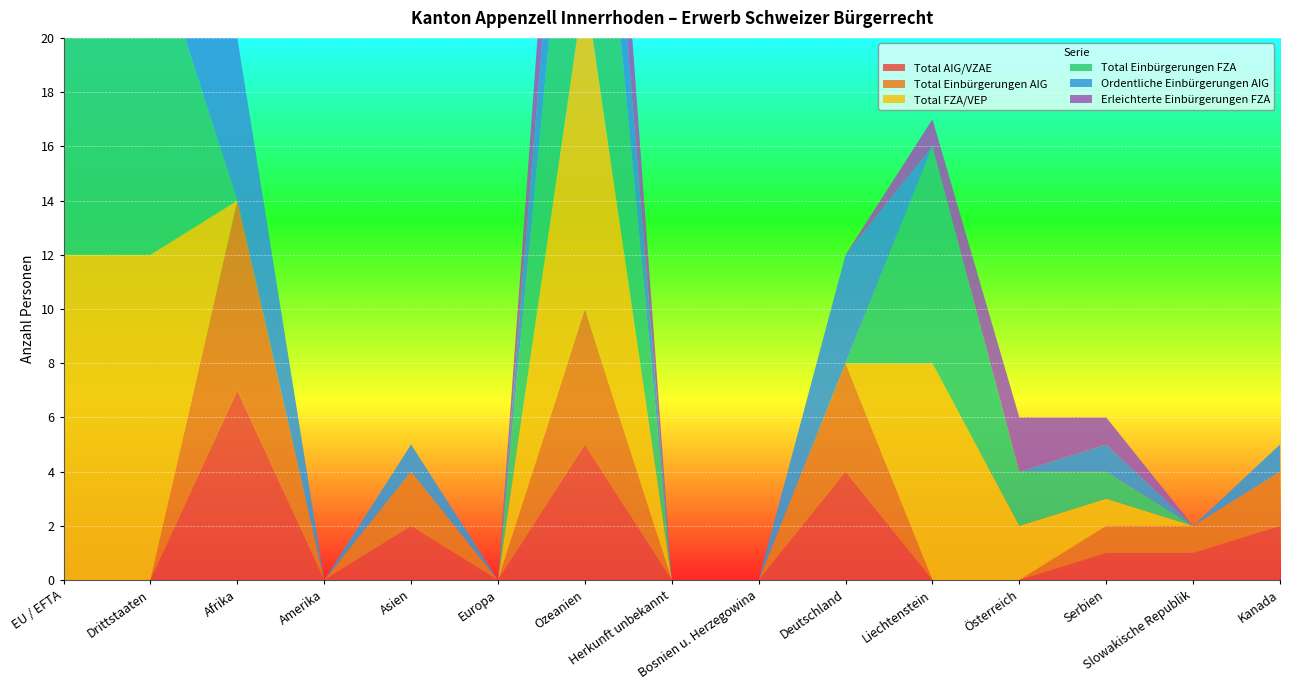

Reading left to right, what are all the values shown in this chart?

Total AIG/VZAE: EU / EFTA=0	Drittstaaten=0	Afrika=7	Amerika=0	Asien=2	Europa=0	Ozeanien=5	Herkunft unbekannt=0	Bosnien u. Herzegowina=0	Deutschland=4	Liechtenstein=0	Österreich=0	Serbien=1	Slowakische Republik=1	Kanada=2
Total Einbürgerungen AIG: EU / EFTA=0	Drittstaaten=0	Afrika=7	Amerika=0	Asien=2	Europa=0	Ozeanien=5	Herkunft unbekannt=0	Bosnien u. Herzegowina=0	Deutschland=4	Liechtenstein=0	Österreich=0	Serbien=1	Slowakische Republik=1	Kanada=2
Total FZA/VEP: EU / EFTA=12	Drittstaaten=12	Afrika=0	Amerika=0	Asien=0	Europa=0	Ozeanien=12	Herkunft unbekannt=0	Bosnien u. Herzegowina=0	Deutschland=0	Liechtenstein=8	Österreich=2	Serbien=1	Slowakische Republik=0	Kanada=0
Total Einbürgerungen FZA: EU / EFTA=12	Drittstaaten=12	Afrika=0	Amerika=0	Asien=0	Europa=0	Ozeanien=12	Herkunft unbekannt=0	Bosnien u. Herzegowina=0	Deutschland=0	Liechtenstein=8	Österreich=2	Serbien=1	Slowakische Republik=0	Kanada=0
Ordentliche Einbürgerungen AIG: EU / EFTA=0	Drittstaaten=0	Afrika=6	Amerika=0	Asien=1	Europa=0	Ozeanien=5	Herkunft unbekannt=0	Bosnien u. Herzegowina=0	Deutschland=4	Liechtenstein=0	Österreich=0	Serbien=1	Slowakische Republik=0	Kanada=1
Erleichterte Einbürgerungen FZA: EU / EFTA=5	Drittstaaten=5	Afrika=0	Amerika=0	Asien=0	Europa=0	Ozeanien=5	Herkunft unbekannt=0	Bosnien u. Herzegowina=0	Deutschland=0	Liechtenstein=1	Österreich=2	Serbien=1	Slowakische Republik=0	Kanada=0